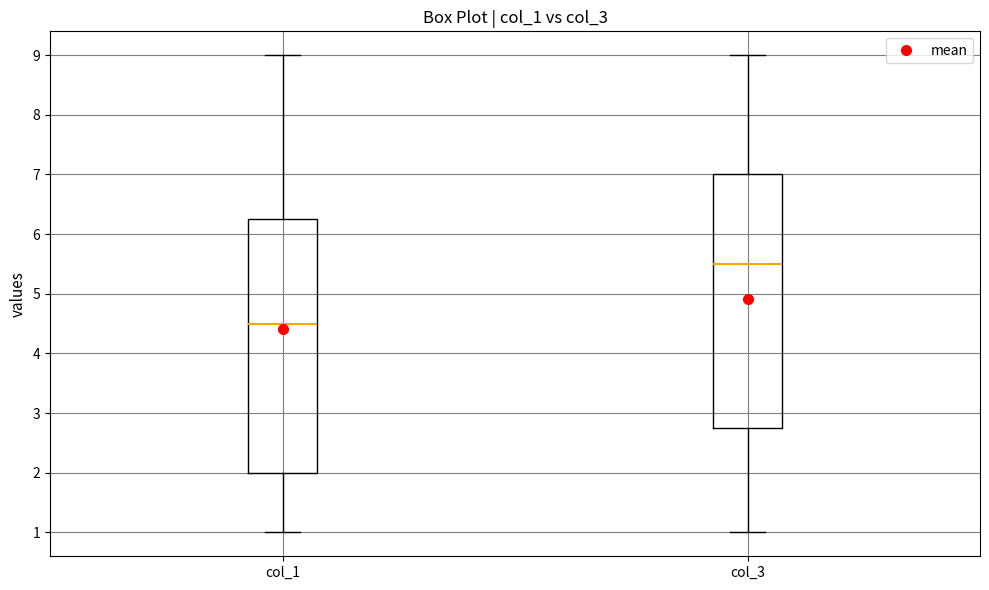

Reading left to right, read every box against the y-axis: the position of its median line, the range the box covers, and the ends of its whiskers. The values are not printed on the chart, so give them approximately, as read against the axis.

col_1: median 4.5, box 2.0 to 6.3, whiskers 1.0 to 9.0
col_3: median 5.5, box 2.8 to 7.0, whiskers 1.0 to 9.0